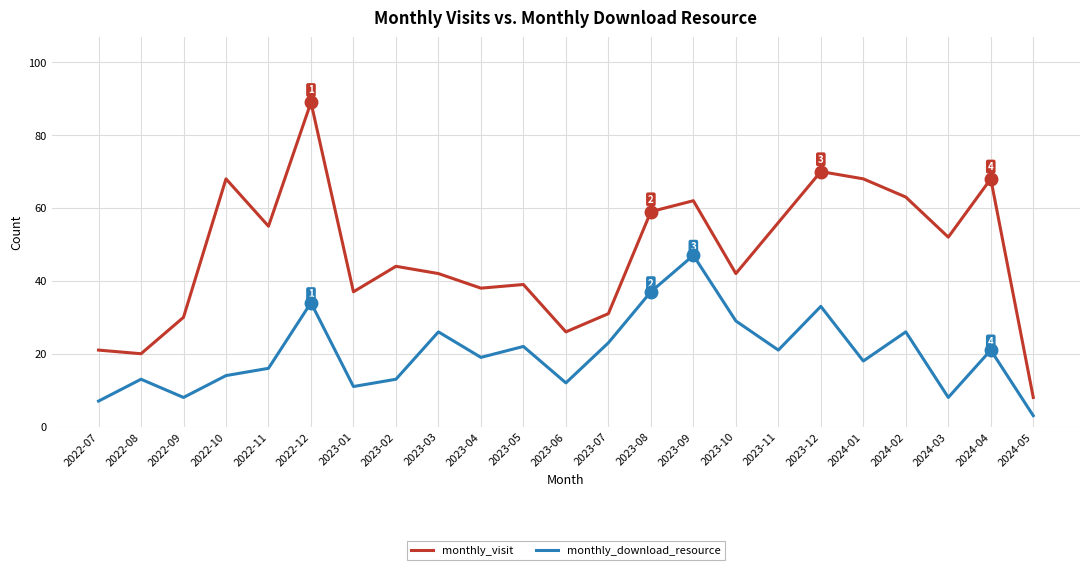

What position from the left is 2023-04?

10